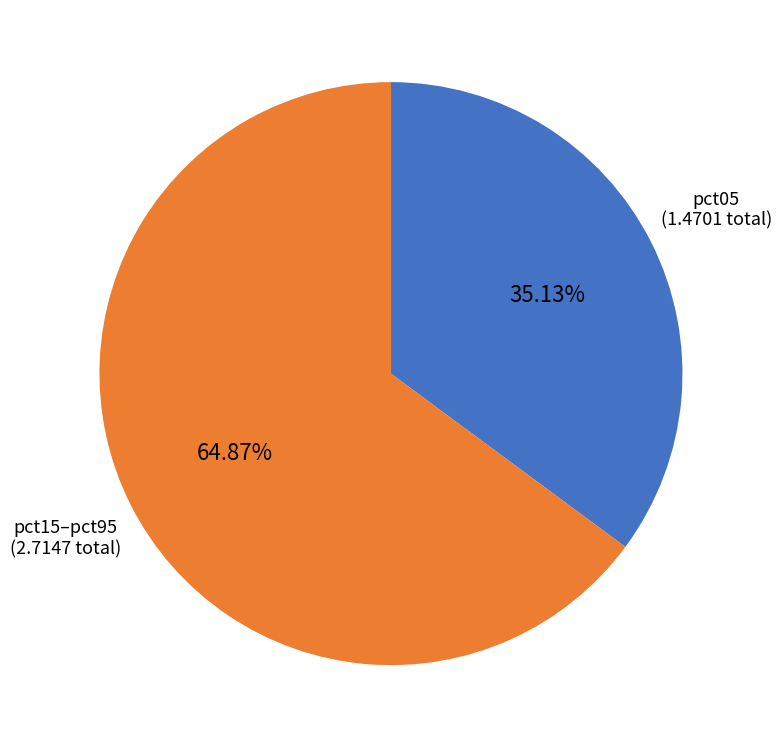

Does any single category account for the majority?

Yes